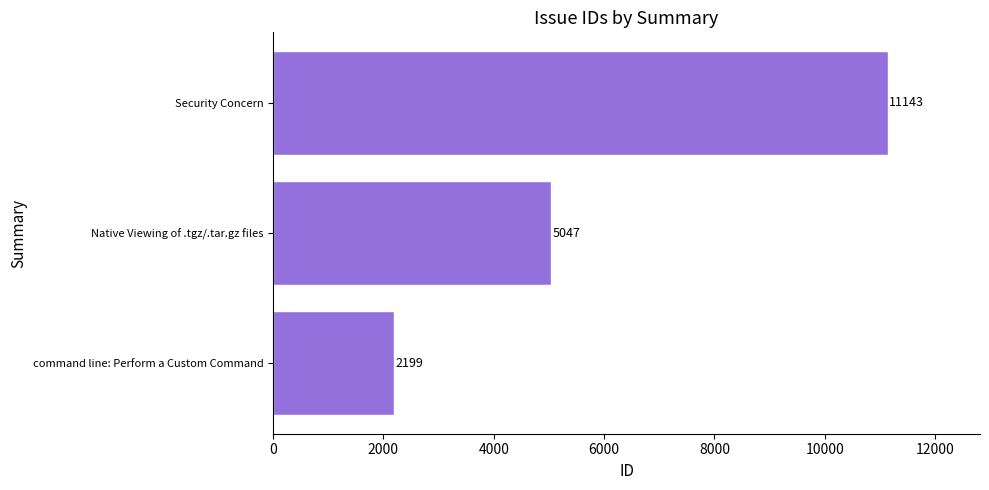

What is the minimum value shown in the chart?

2199